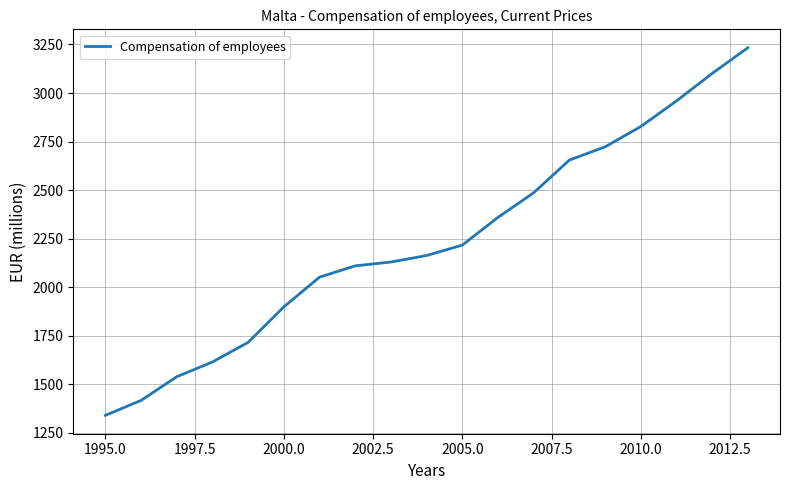

How many distinct data groups are displayed?

1